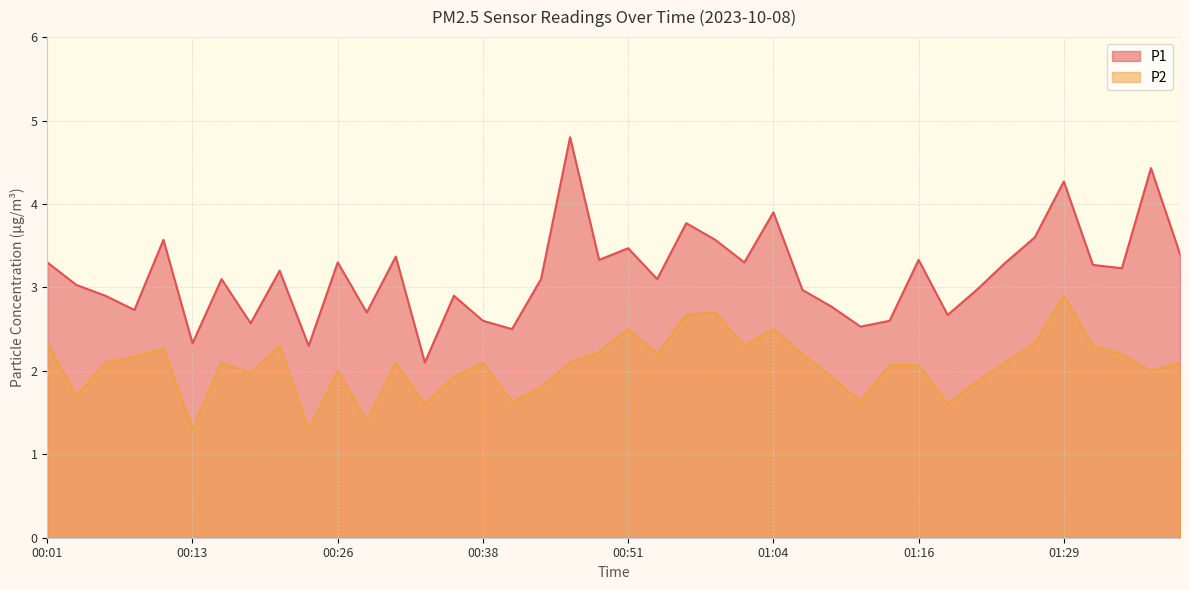

What is the maximum value for P2?

2.9